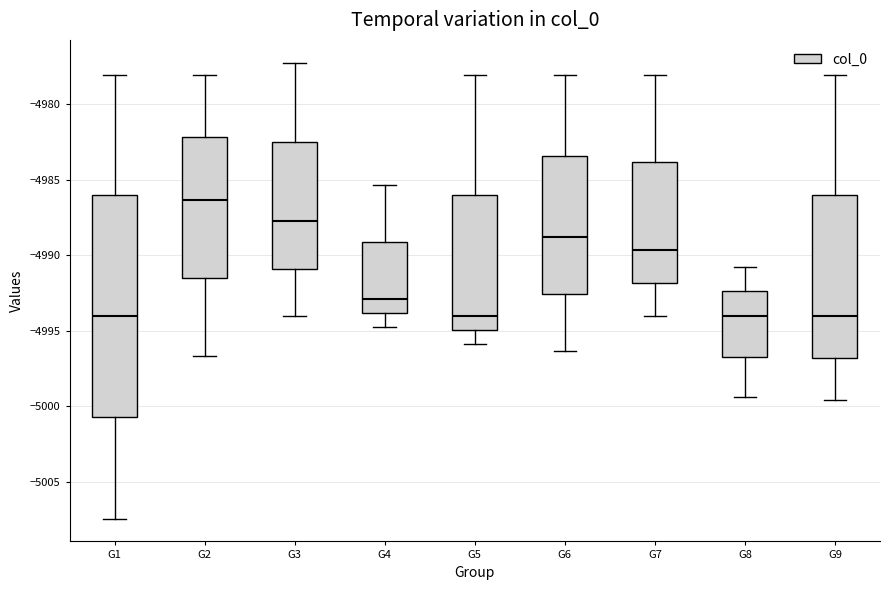

Reading left to right, read every box against the y-axis: the position of its median line, the range the box covers, and the ends of its whiskers. The values are not printed on the chart, so give them approximately, as read against the axis.

G1: median -4994.0, box -5000.5 to -4986.0, whiskers -5007.5 to -4978.0
G2: median -4986.5, box -4991.5 to -4982.0, whiskers -4996.5 to -4978.0
G3: median -4987.5, box -4991.0 to -4982.5, whiskers -4994.0 to -4977.0
G4: median -4993.0, box -4994.0 to -4989.0, whiskers -4994.5 to -4985.5
G5: median -4994.0, box -4995.0 to -4986.0, whiskers -4996.0 to -4978.0
G6: median -4988.5, box -4992.5 to -4983.5, whiskers -4996.5 to -4978.0
G7: median -4989.5, box -4992.0 to -4984.0, whiskers -4994.0 to -4978.0
G8: median -4994.0, box -4996.5 to -4992.5, whiskers -4999.5 to -4990.5
G9: median -4994.0, box -4997.0 to -4986.0, whiskers -4999.5 to -4978.0